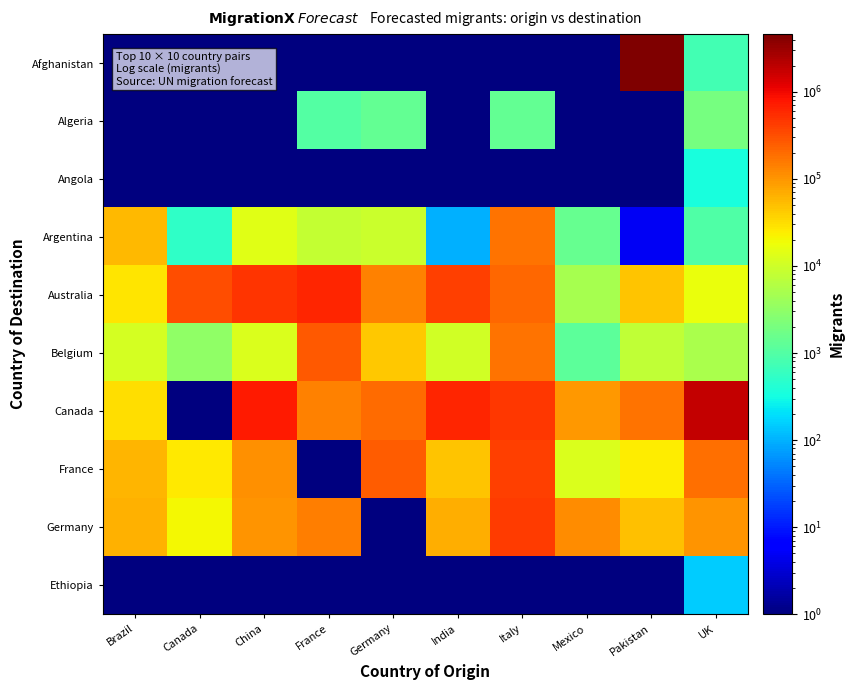

Reading left to right, transcribe all the data shown in this chart.

Afghanistan: Brazil=0.5	Canada=0.5	China=0.5	France=0.5	Germany=0.5	India=0.5	Italy=0.5	Mexico=0.5	Pakistan=4615039.0	UK=751.0
Algeria: Brazil=0.5	Canada=0.5	China=0.5	France=1000.0	Germany=1399.0	India=0.5	Italy=1332.0	Mexico=0.5	Pakistan=0.5	UK=1968.0
Angola: Brazil=0.5	Canada=0.5	China=0.5	France=0.5	Germany=0.5	India=0.5	Italy=0.5	Mexico=0.5	Pakistan=0.5	UK=351.0
Argentina: Brazil=55536.0	Canada=530.0	China=14412.0	France=8233.0	Germany=9296.0	India=97.0	Italy=172121.0	Mexico=1450.0	Pakistan=5.0	UK=943.0
Australia: Brazil=26666.0	Canada=319296.0	China=491602.0	France=622774.0	Germany=135847.0	India=399463.0	Italy=210285.0	Mexico=4969.0	Pakistan=46275.0	UK=17228.0
Belgium: Brazil=11298.0	Canada=3154.0	China=12317.0	France=270167.0	Germany=44647.0	India=10378.0	Italy=176446.0	Mexico=1242.0	Pakistan=7578.0	UK=4998.0
Canada: Brazil=30763.0	Canada=0.5	China=734125.0	France=135931.0	Germany=202333.0	India=629922.0	Italy=465102.0	Mexico=94010.0	Pakistan=176626.0	UK=1876295.0
France: Brazil=60240.0	Canada=26413.0	China=110323.0	France=0.5	Germany=245347.0	India=48087.0	Italy=418349.0	Mexico=12584.0	Pakistan=23792.0	UK=189461.0
Germany: Brazil=64551.0	Canada=19772.0	China=102412.0	France=147289.0	Germany=0.5	India=68301.0	Italy=423120.0	Mexico=114913.0	Pakistan=50186.0	UK=103599.0
Ethiopia: Brazil=0.5	Canada=0.5	China=0.5	France=0.5	Germany=0.5	India=0.5	Italy=0.5	Mexico=0.5	Pakistan=0.5	UK=145.0